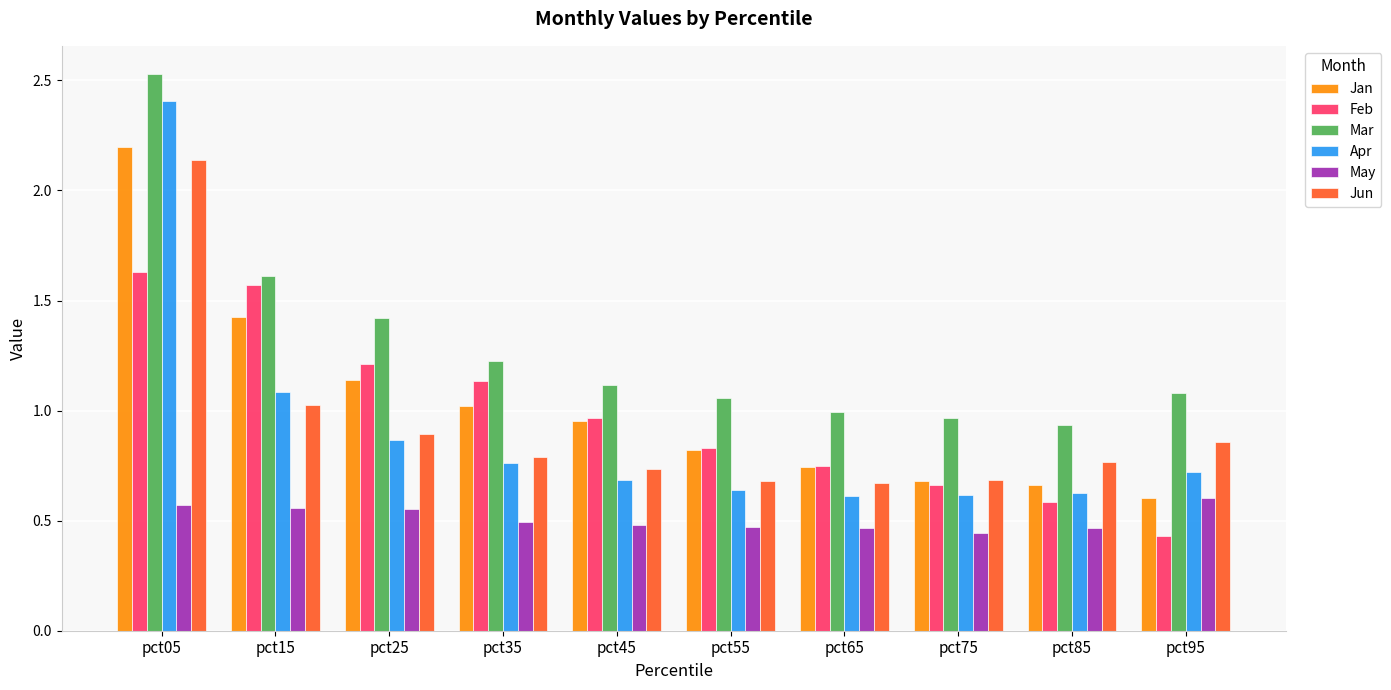

Which series has the largest total across all categories?

Mar